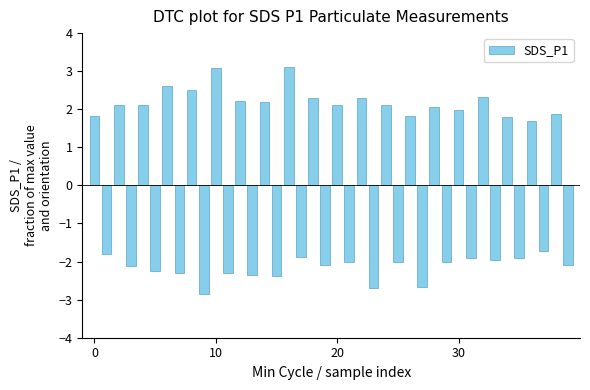

What is the maximum value shown in the chart?

3.1